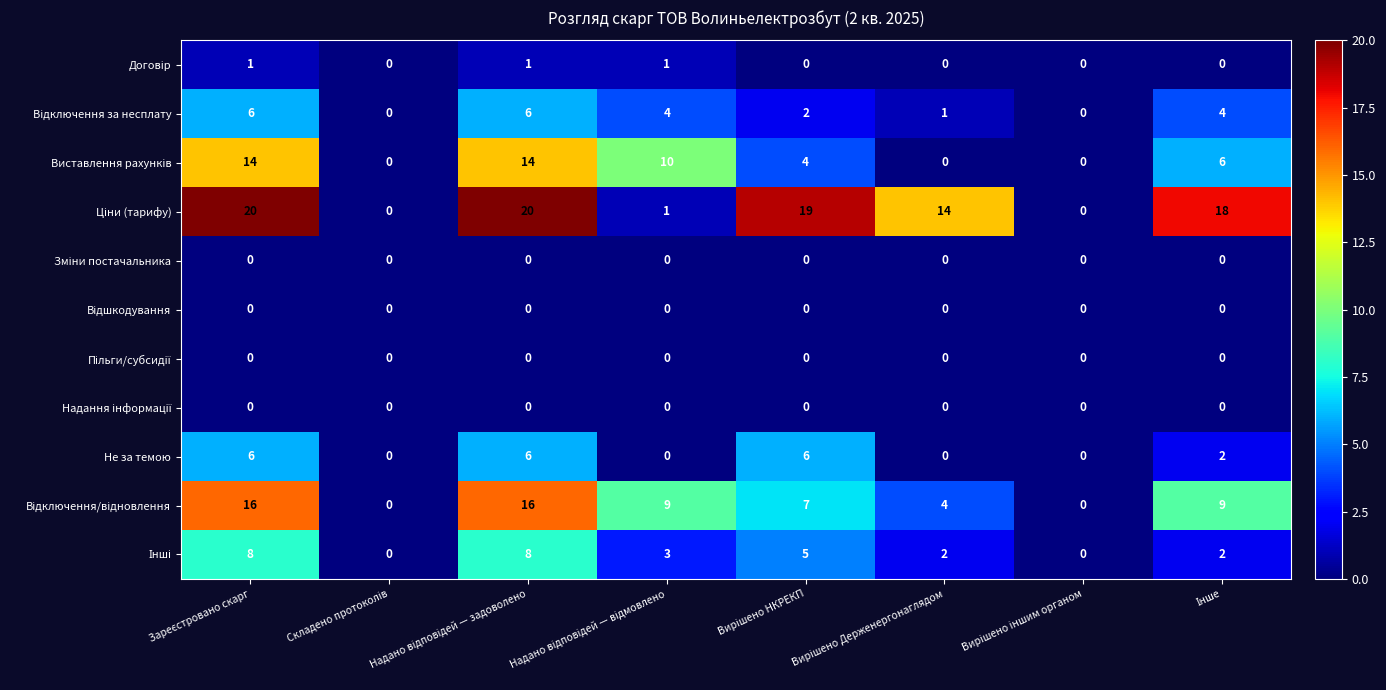

At how many categories does at least one series exceed 7?

6